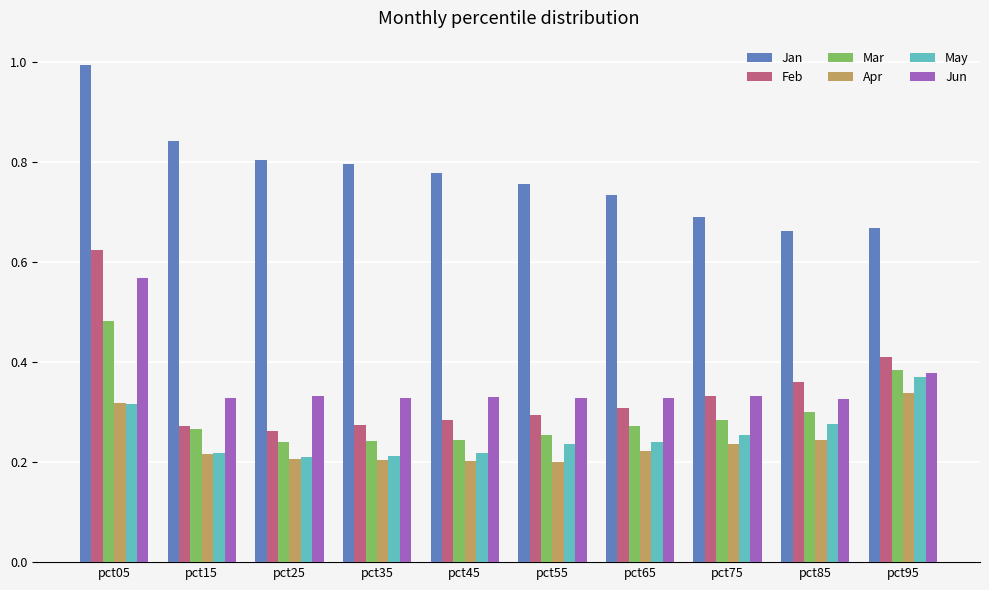

Which series changed the most between pct05 and pct55?

Feb